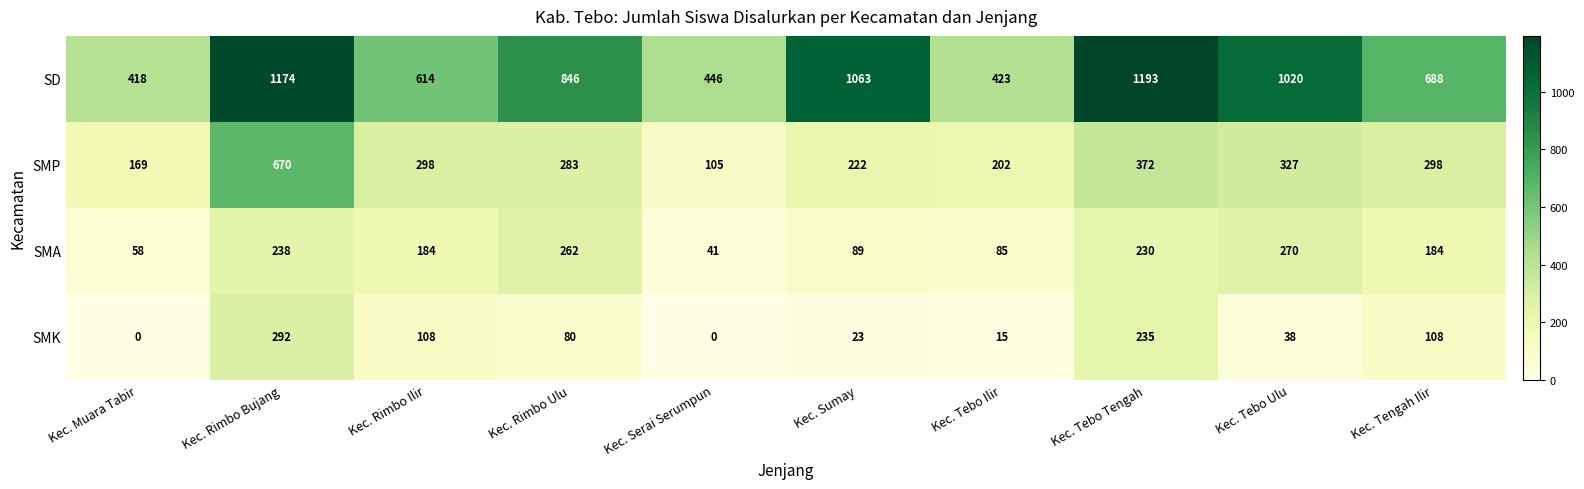

What is the difference between the second highest and minimum values in the SMP series?

267